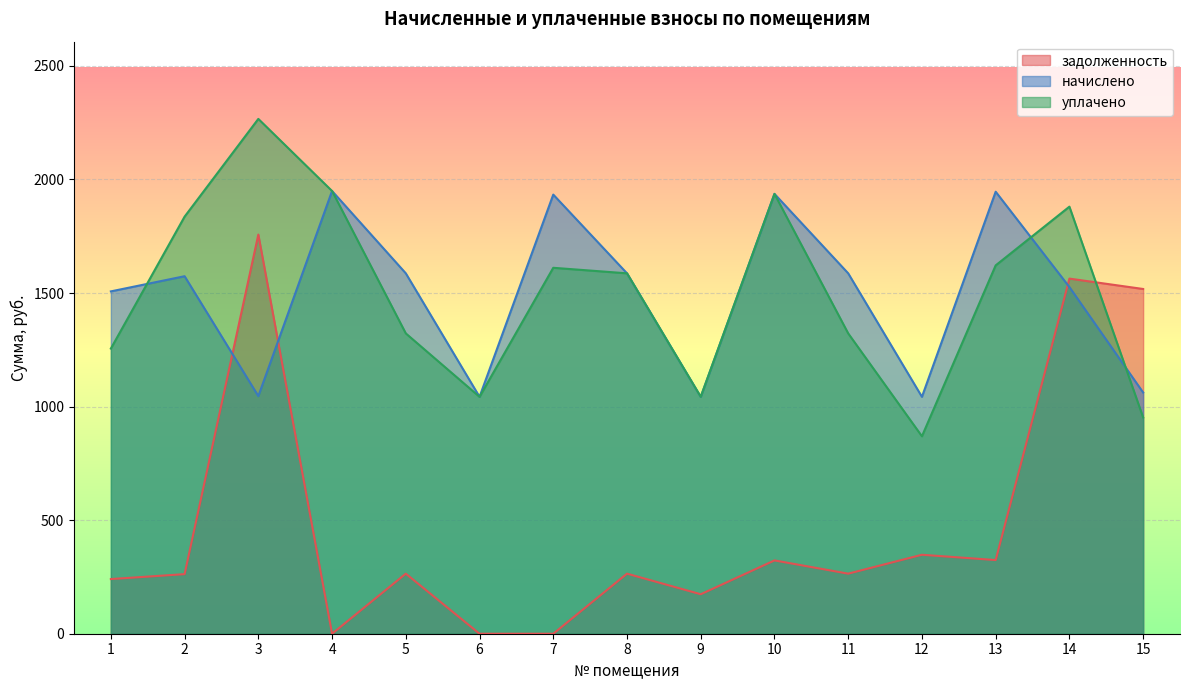

At how many categories does at least one series exceed 1860?

6